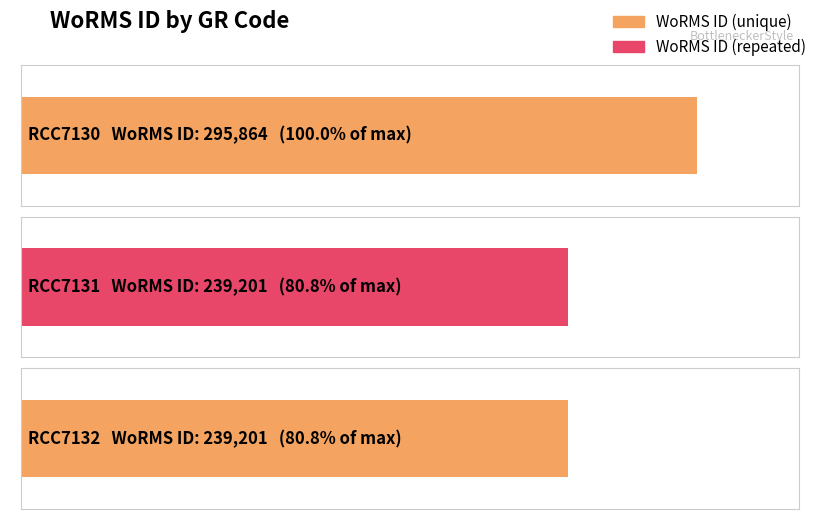

What is the greatest value displayed?

295864